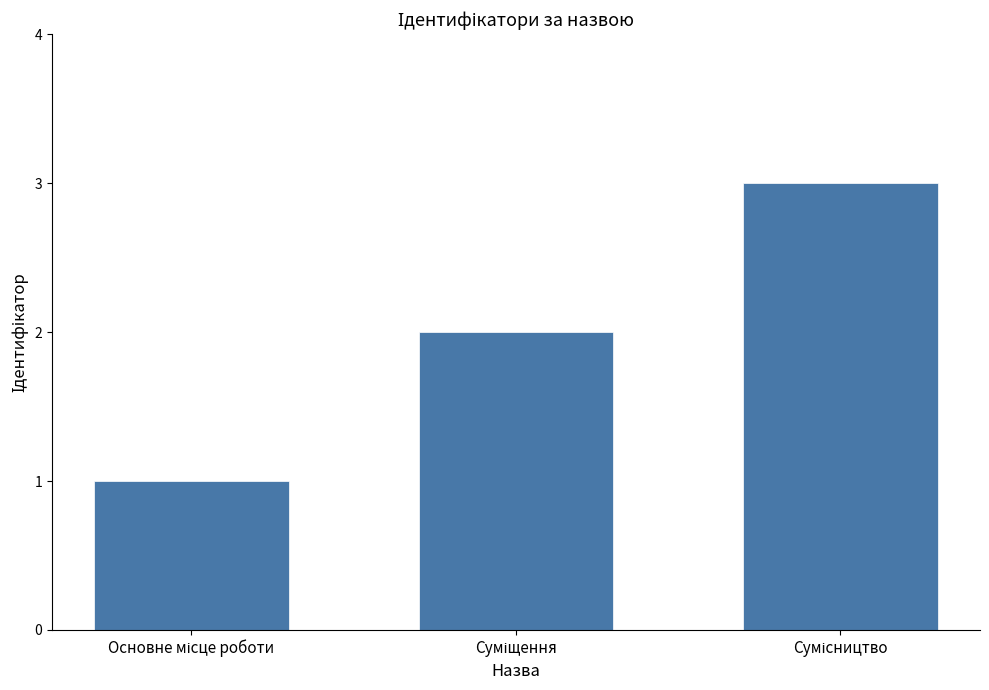

What is the sum of all values?

6